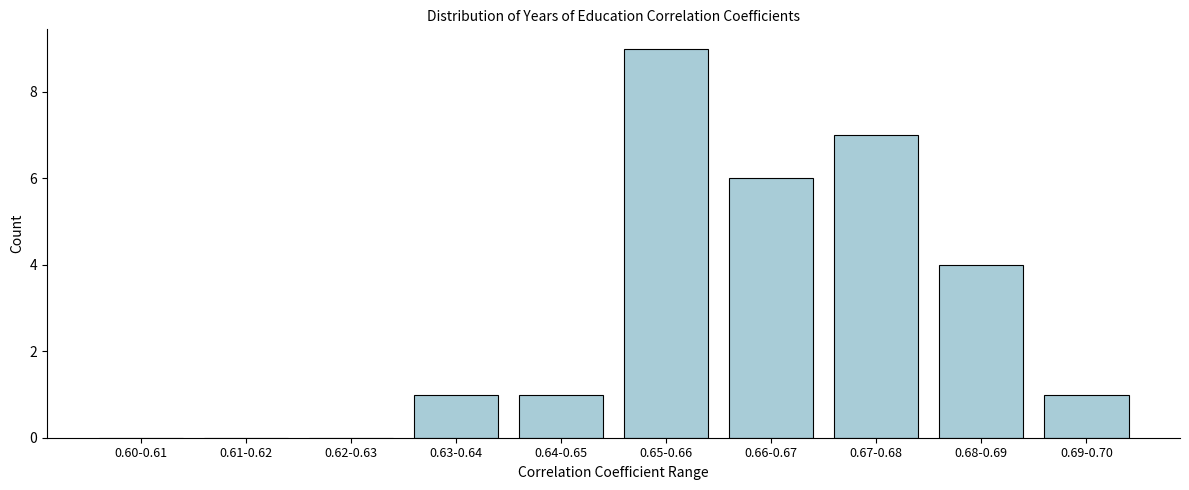

Reading left to right, list all the values displayed in this chart.

0.60-0.61=0	0.61-0.62=0	0.62-0.63=0	0.63-0.64=1	0.64-0.65=1	0.65-0.66=9	0.66-0.67=6	0.67-0.68=7	0.68-0.69=4	0.69-0.70=1